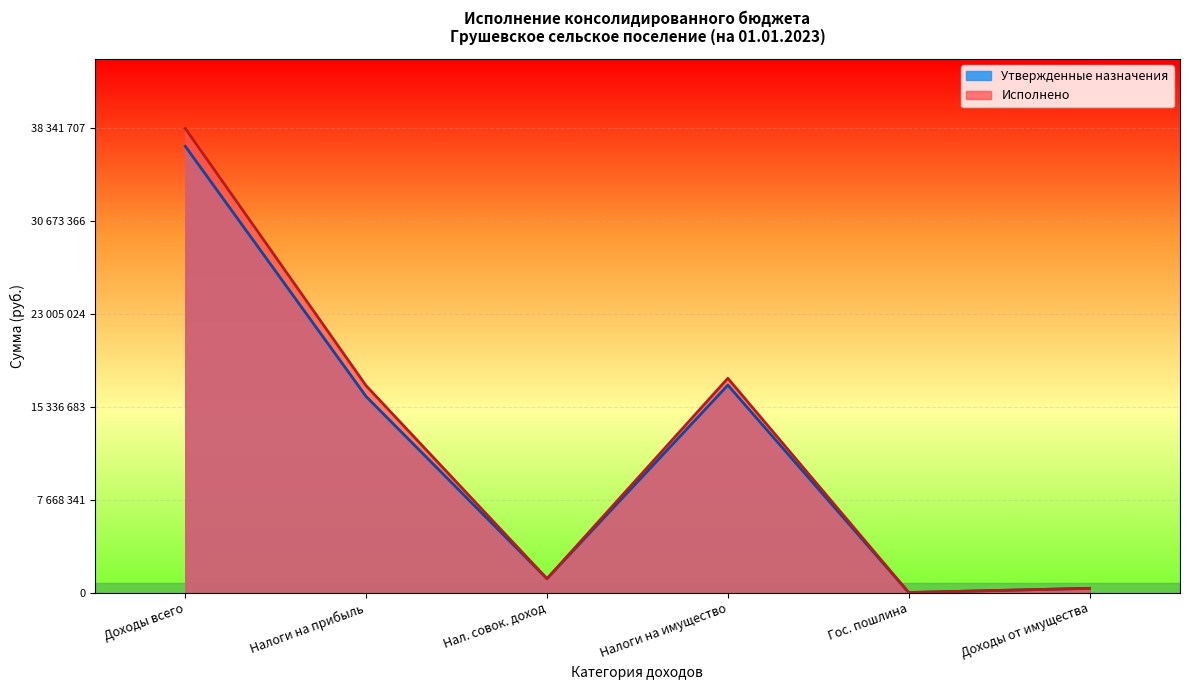

What are all the series names shown in the legend?

Утвержденные назначения, Исполнено